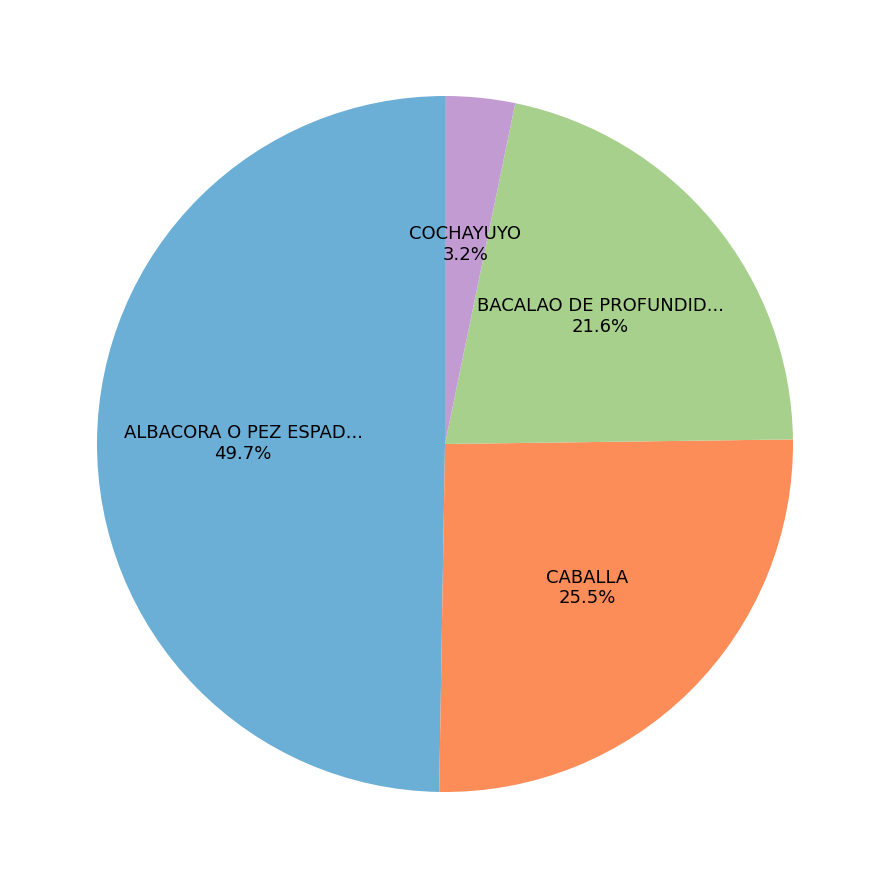

Is there any slice that represents more than half of the pie?

No